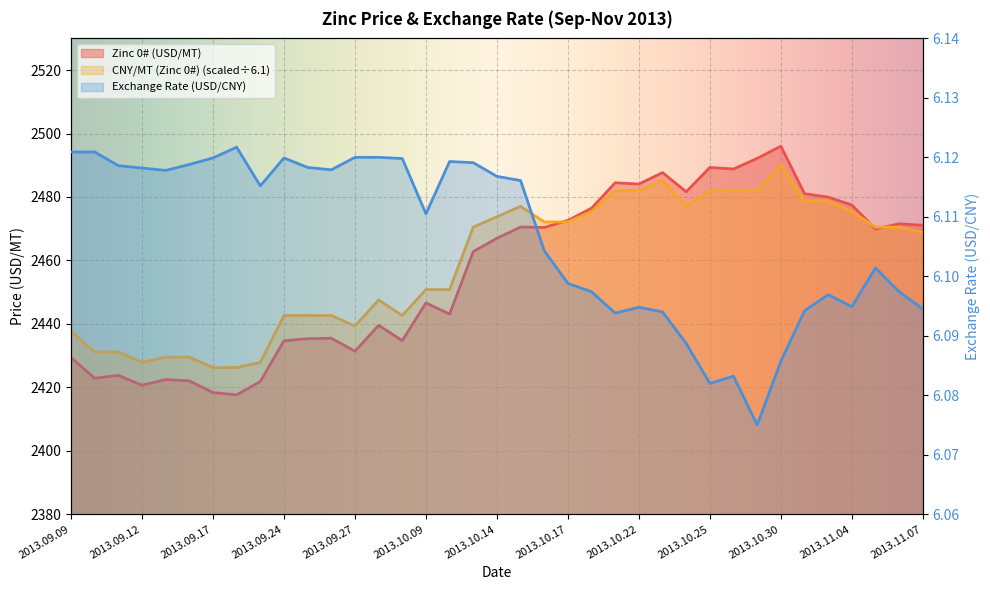

What is the difference between the highest and lowest values at 2013.10.15?

2470.9